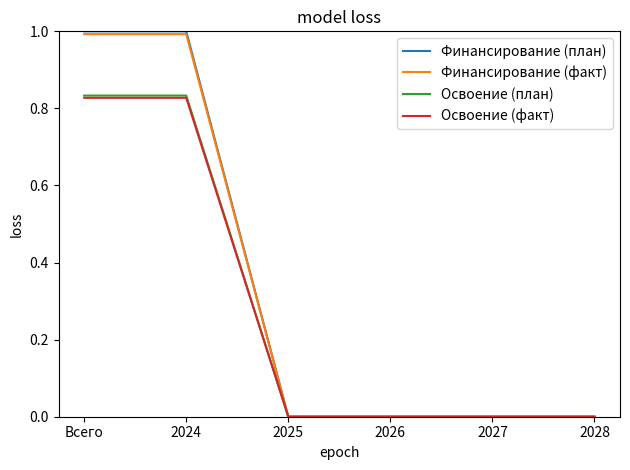

What is the maximum value shown in the chart?

1.0